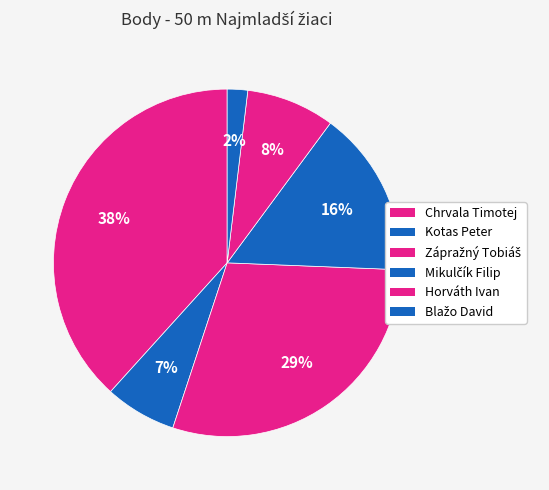

To the nearest percent, what is the difference between the Chrvala Timotej and Horváth Ivan slice percentages?

30%